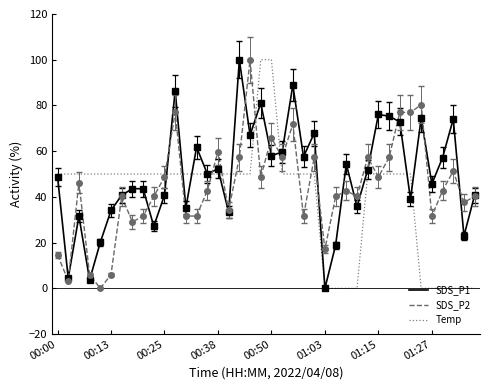

Count the number of categories in the chart.

40